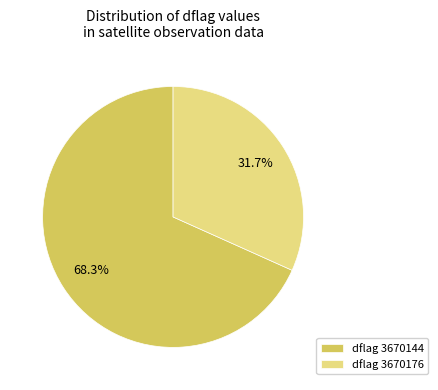

Does any single category account for the majority?

Yes